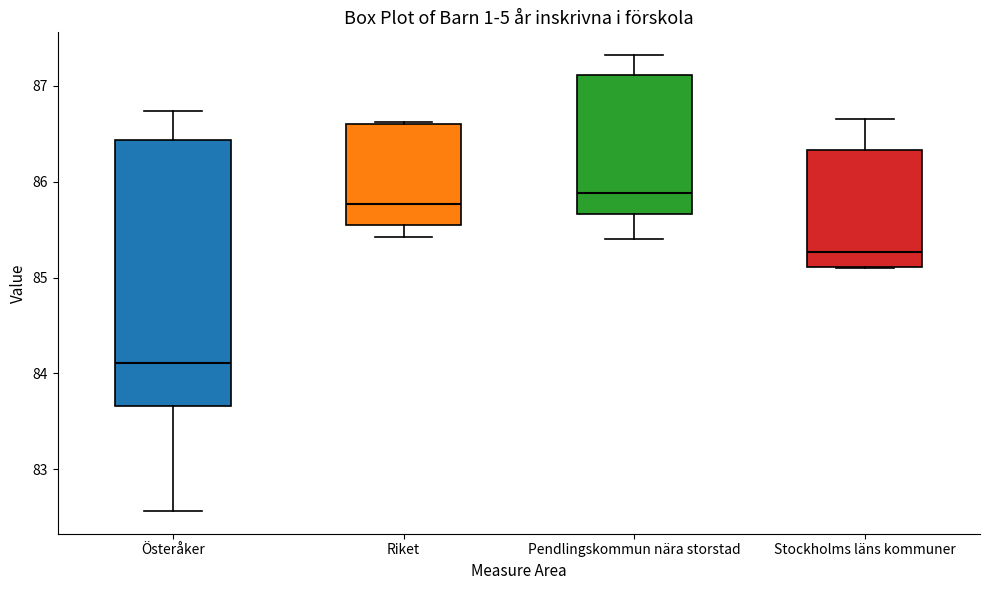

Where is the upper edge of the box for Pendlingskommun nära storstad on the y-axis? The values are not printed on the chart, so give them approximately, as read against the axis.

87.1